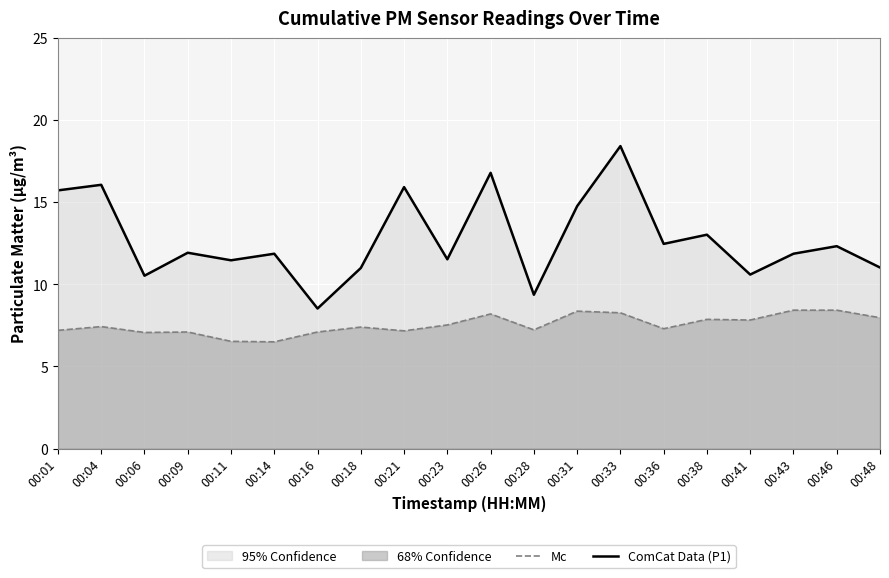

At which category is the sum across all series the highest?

00:33